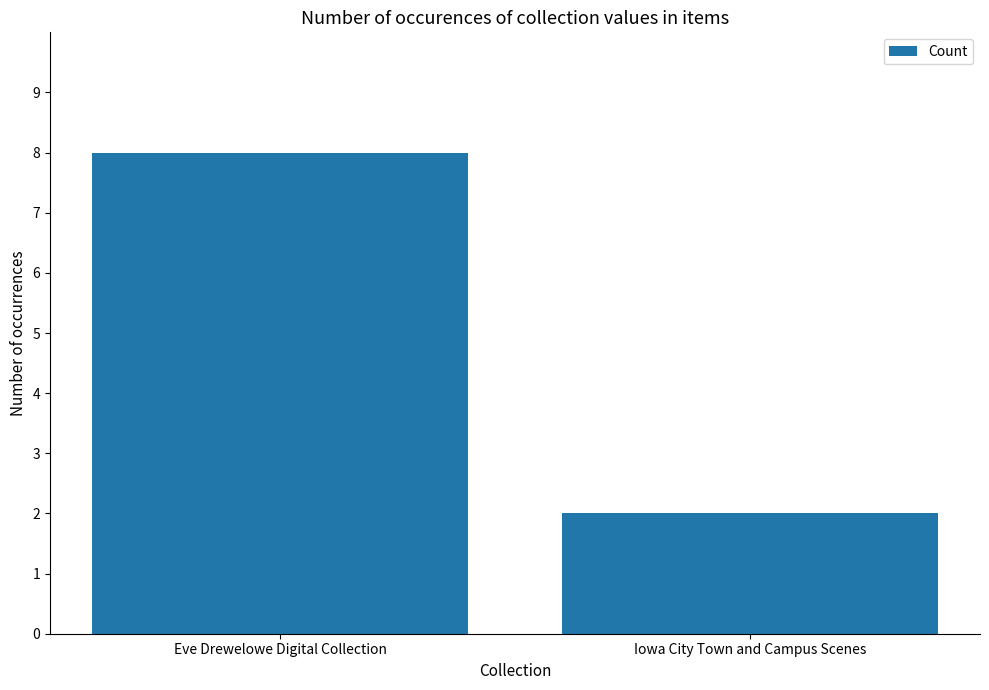

What is the sum of the values at Iowa City Town and Campus Scenes and Eve Drewelowe Digital Collection?

10